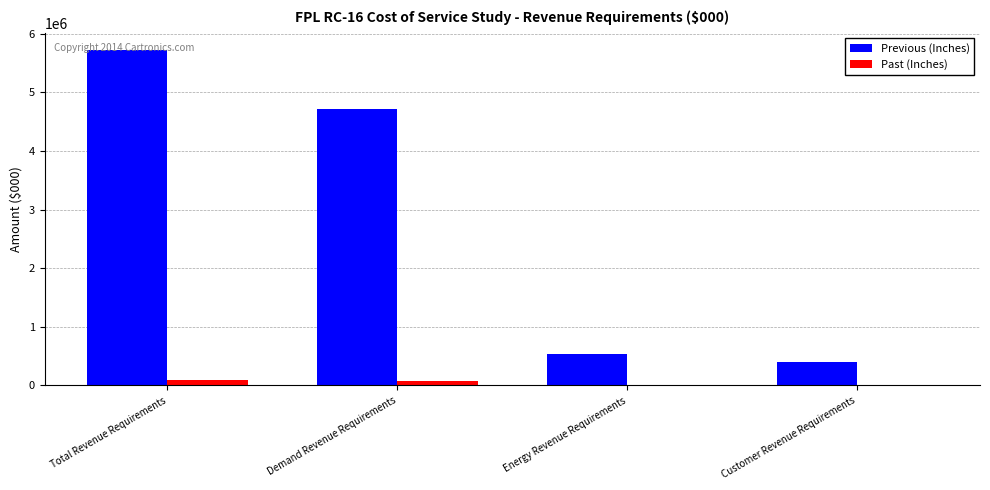

How many data points in Previous (Inches) are above 4706064?

2